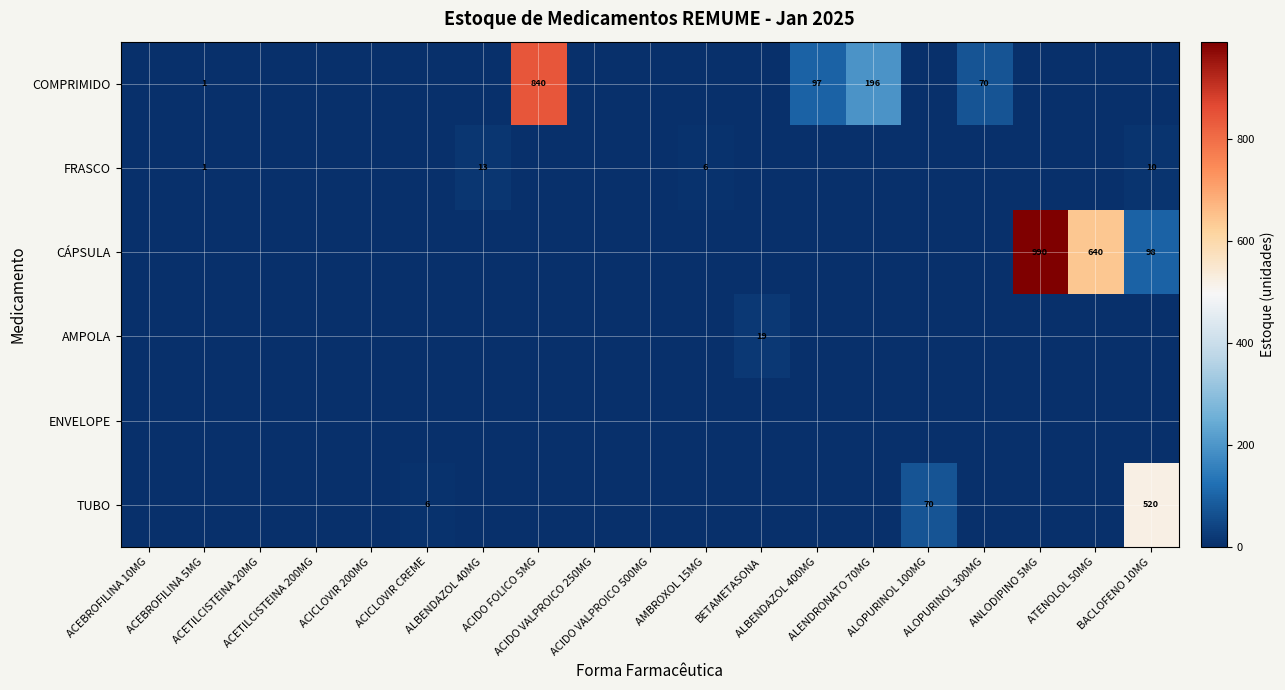

At how many categories does at least one series exceed 120?

5